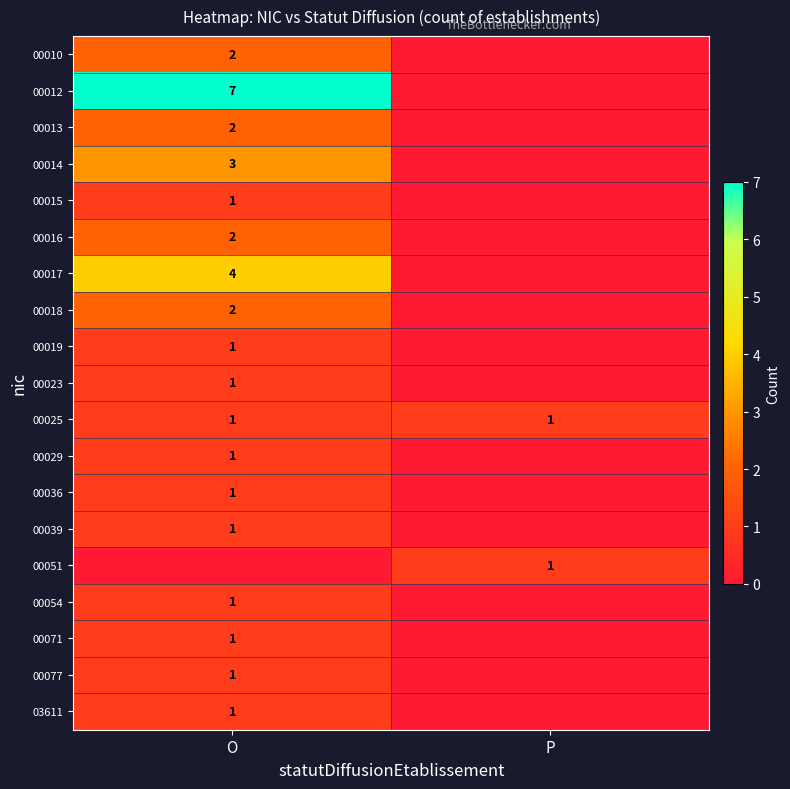

Is it true that 00014 equals 3 at O?

True